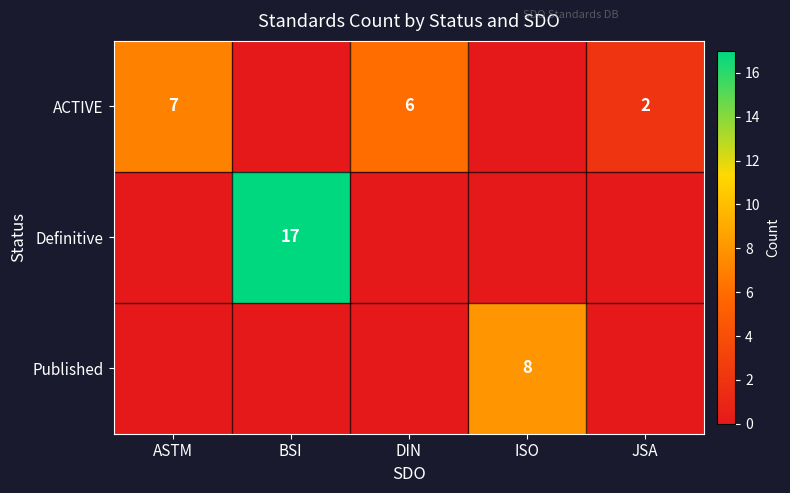

The ACTIVE series shows 7 at ASTM. True or false?

True